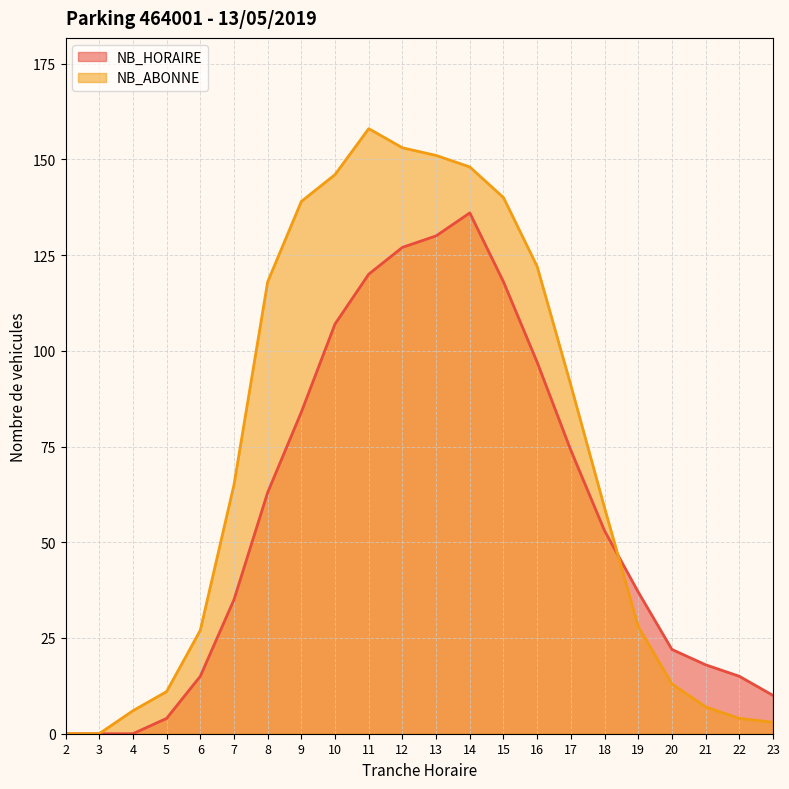

What are all the series names shown in the legend?

NB_HORAIRE, NB_ABONNE